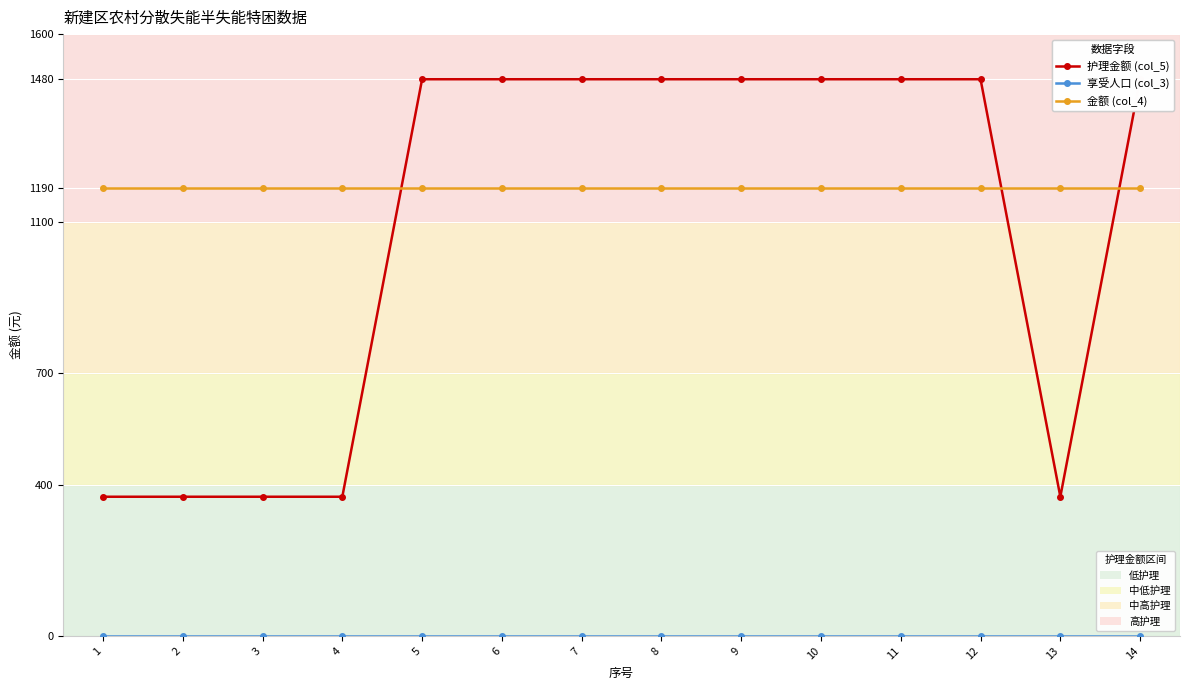

What is the maximum value shown in the chart?

1480